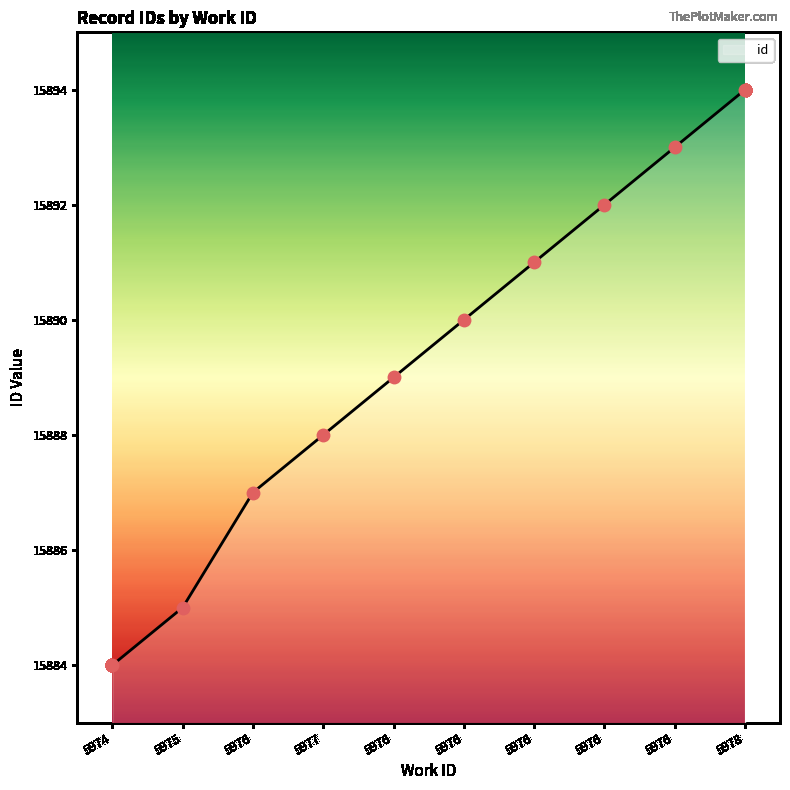

Between 5974 and 5978, which is larger?

5978